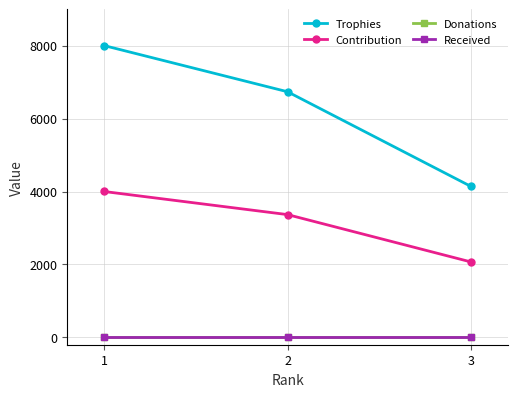

What is the lowest value of the Trophies series?

4139